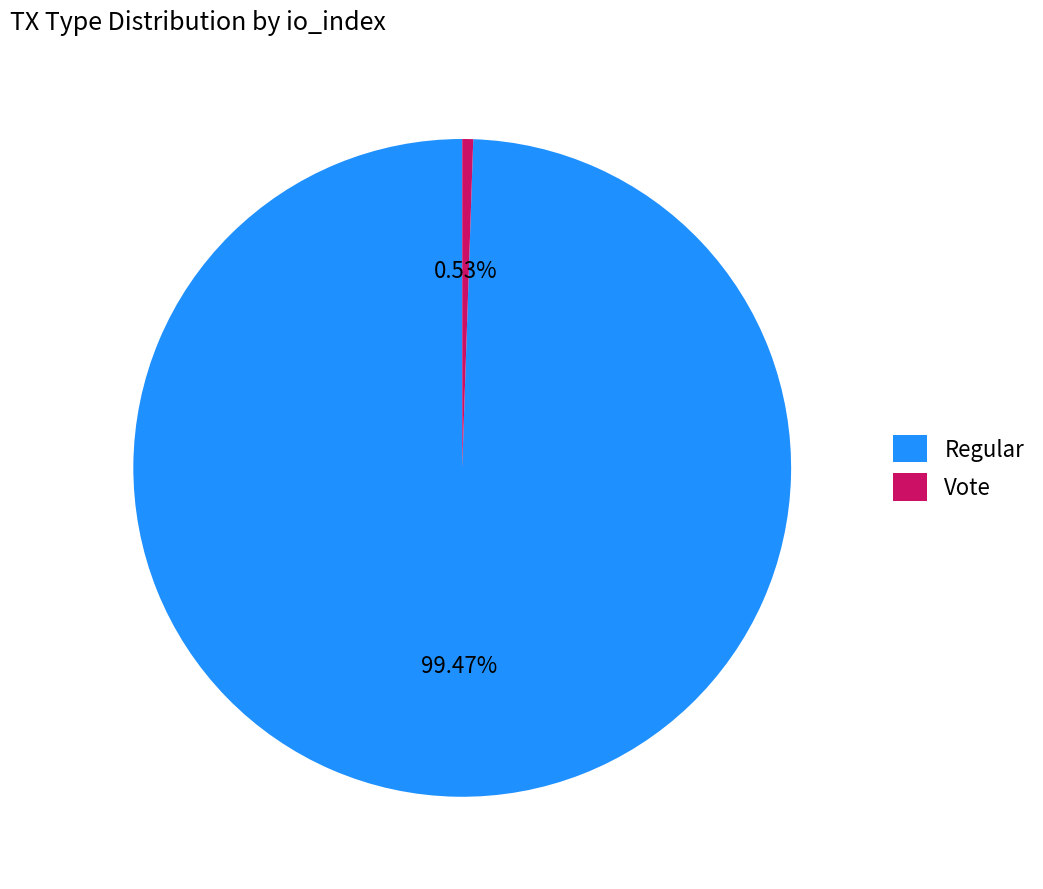

What is the ratio of the value at Regular to the value at Vote?

186.0